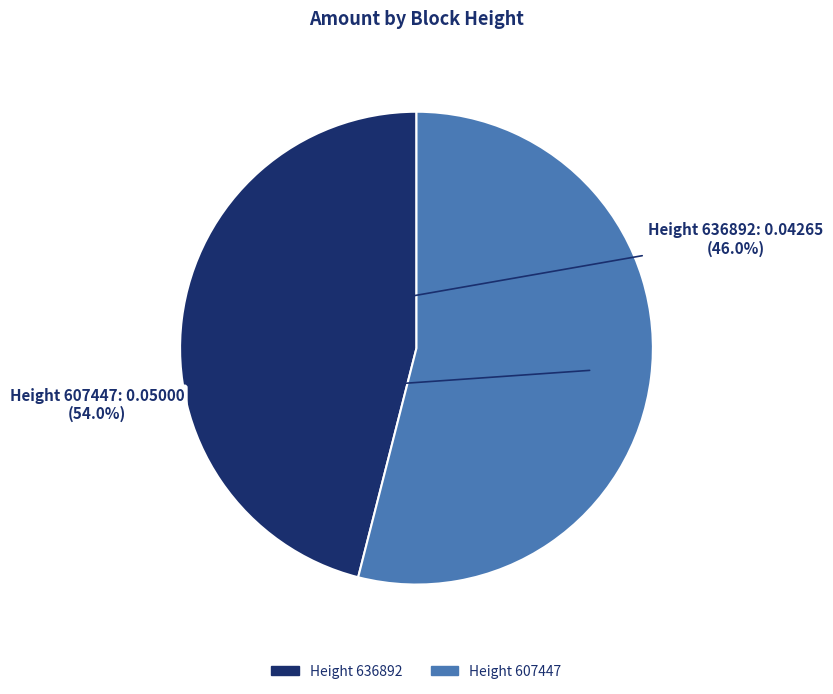

How many segments does this pie chart have?

2